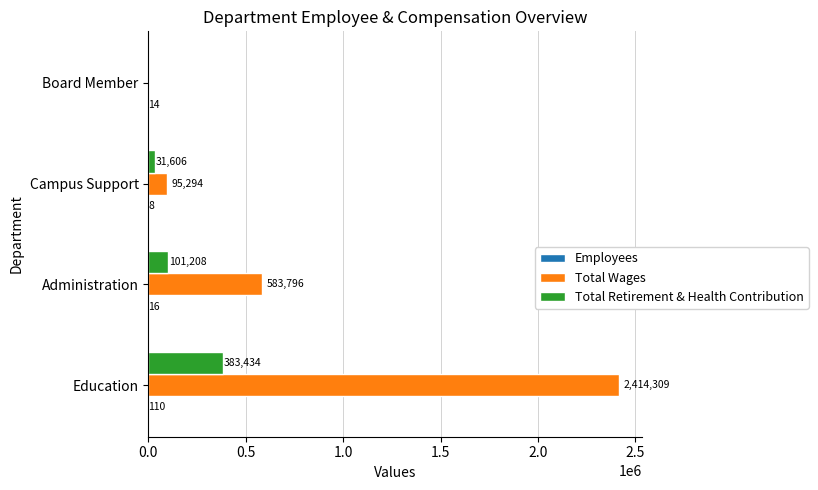

Which series has the widest spread of values?

Total Wages